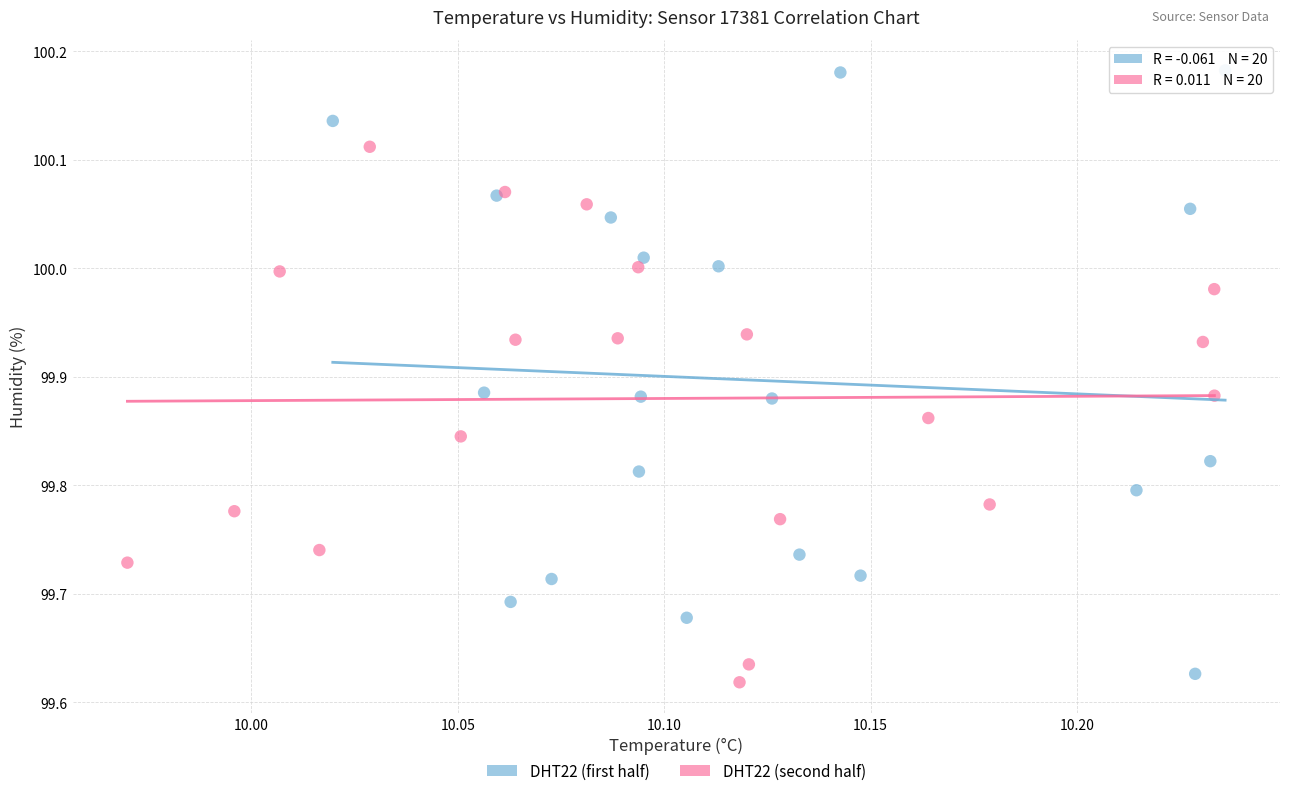

Which series has the widest spread of Y values?

DHT22 (first half)